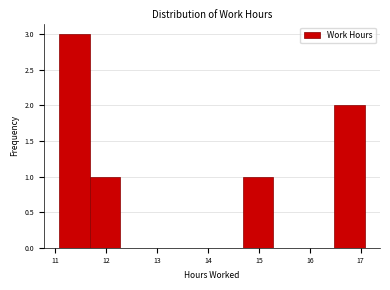

Reading left to right, list every bar in this chart as the range it spans on the x-axis followed by its height. Neither the bar edges nor the heights are printed on the chart, so give them approximately, as read against the axes.

11.08 to 11.68: 3
11.68 to 12.28: 1
12.28 to 12.88: 0
12.88 to 13.48: 0
13.48 to 14.08: 0
14.08 to 14.68: 0
14.68 to 15.28: 1
15.28 to 15.88: 0
15.88 to 16.48: 0
16.48 to 17.08: 2